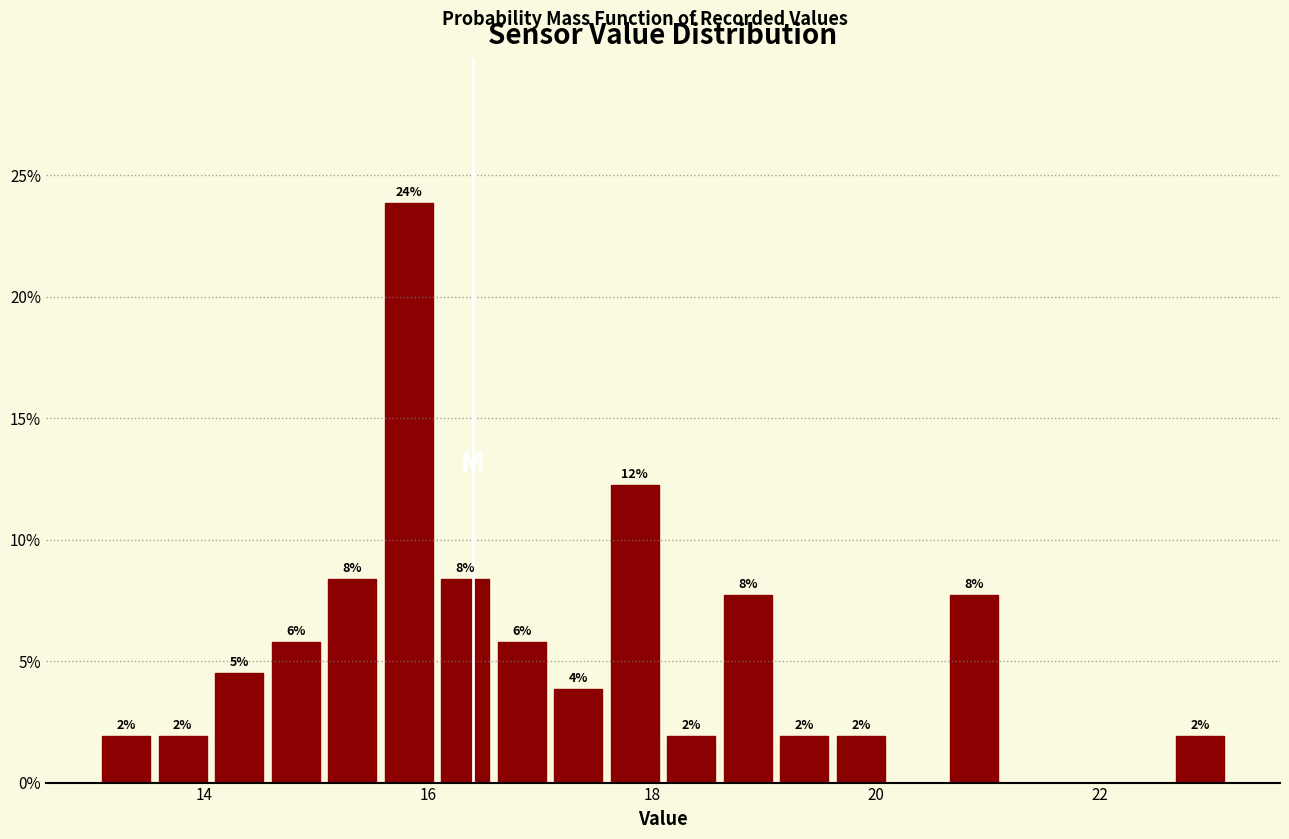

Read against the x-axis, roughly where is the centre of the tallest bar?

15.8